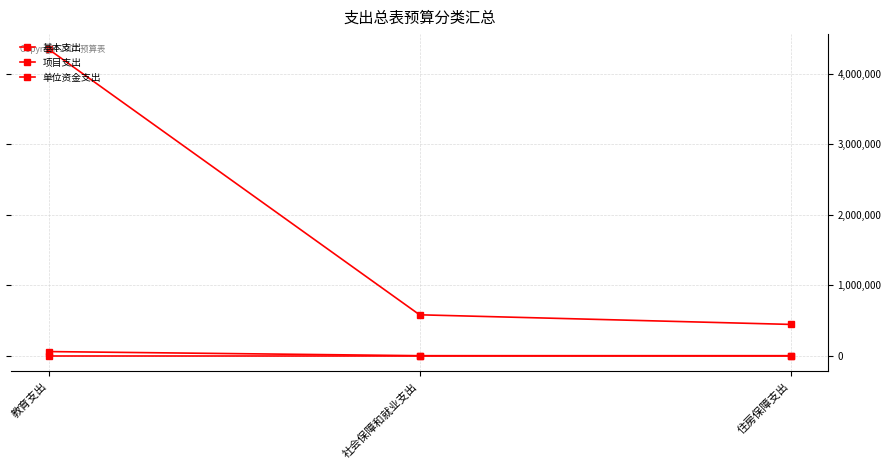

What is the total value across all series at 社会保障和就业支出?

579960.2